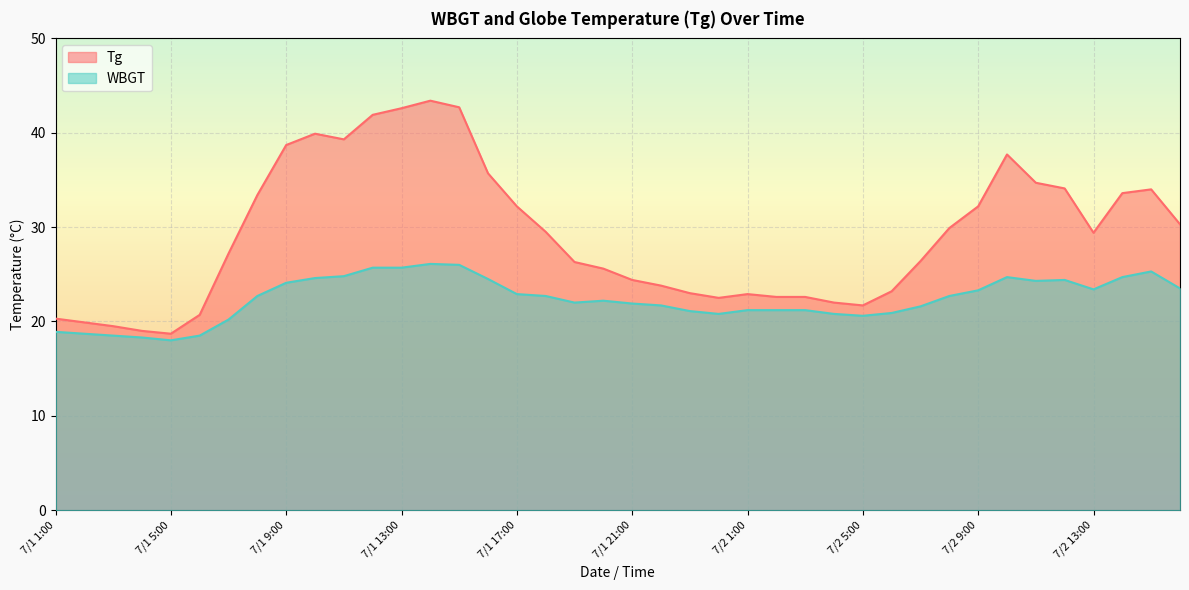

Rank the categories by Tg value from highest to lowest.

7/1 14:00, 7/1 15:00, 7/1 13:00, 7/1 12:00, 7/1 10:00, 7/1 11:00, 7/1 9:00, 7/2 10:00, 7/1 16:00, 7/2 11:00, 7/2 12:00, 7/2 15:00, 7/2 14:00, 7/1 8:00, 7/1 17:00, 7/2 9:00, 7/2 16:00, 7/2 8:00, 7/1 18:00, 7/2 13:00, 7/1 7:00, 7/2 7:00, 7/1 19:00, 7/1 20:00, 7/1 21:00, 7/1 22:00, 7/2 6:00, 7/1 23:00, 7/2 1:00, 7/2 2:00, 7/2 3:00, 7/1 24:00, 7/2 4:00, 7/2 5:00, 7/1 6:00, 7/1 1:00, 7/1 2:00, 7/1 3:00, 7/1 4:00, 7/1 5:00